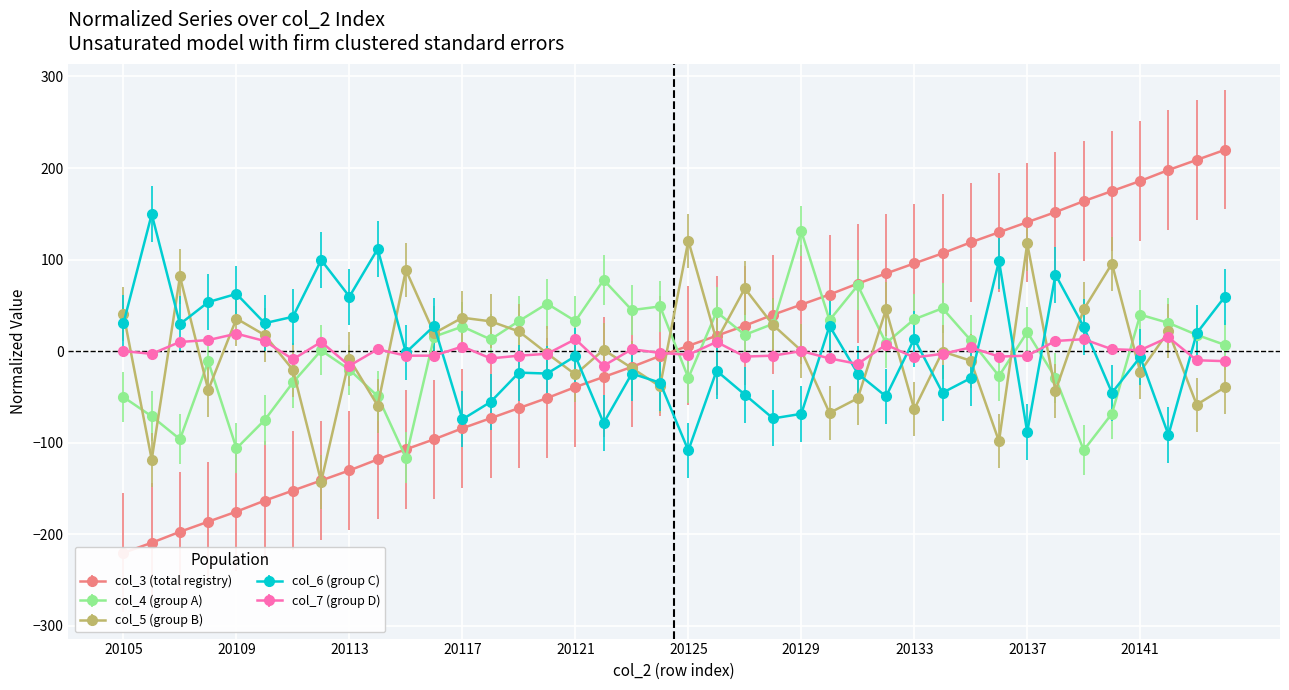

List the labels in order of col_7 value, smallest first.

20113, 20122, 20131, 20144, 20143, 20111, 20118, 20130, 20133, 20127, 20136, 20115, 20116, 20119, 20128, 20137, 20125, 20106, 20120, 20134, 20124, 20105, 20129, 20141, 20114, 20123, 20140, 20135, 20117, 20132, 20107, 20112, 20126, 20110, 20138, 20108, 20121, 20139, 20142, 20109